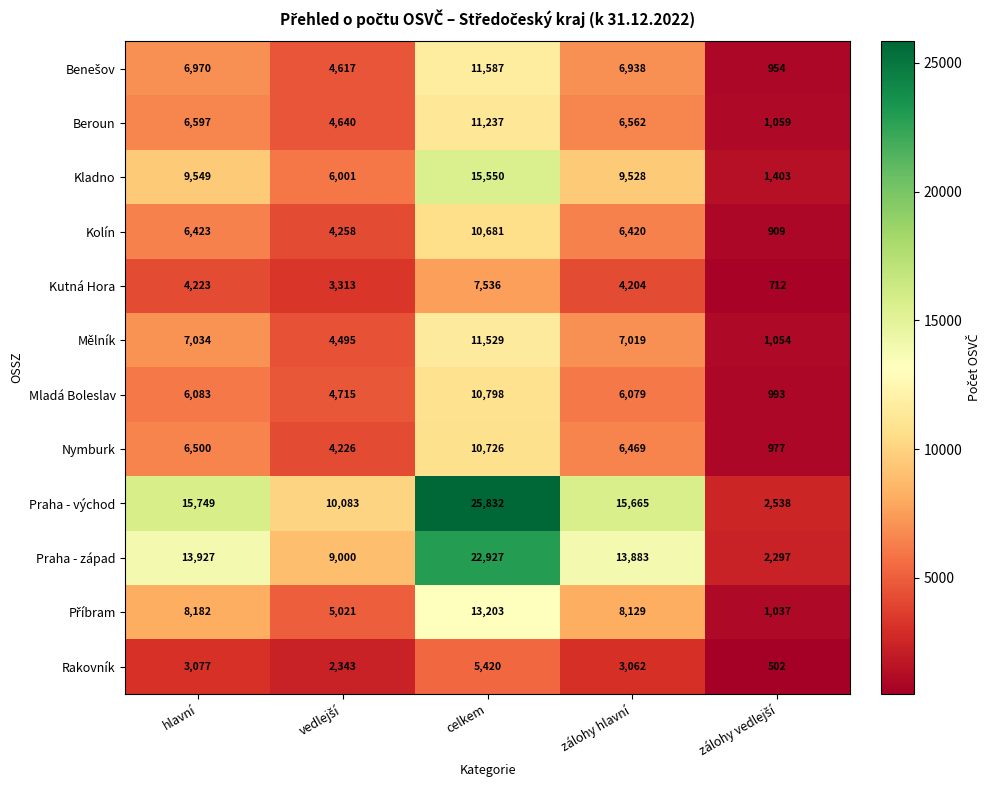

What is the lowest value of the Rakovník series?

502